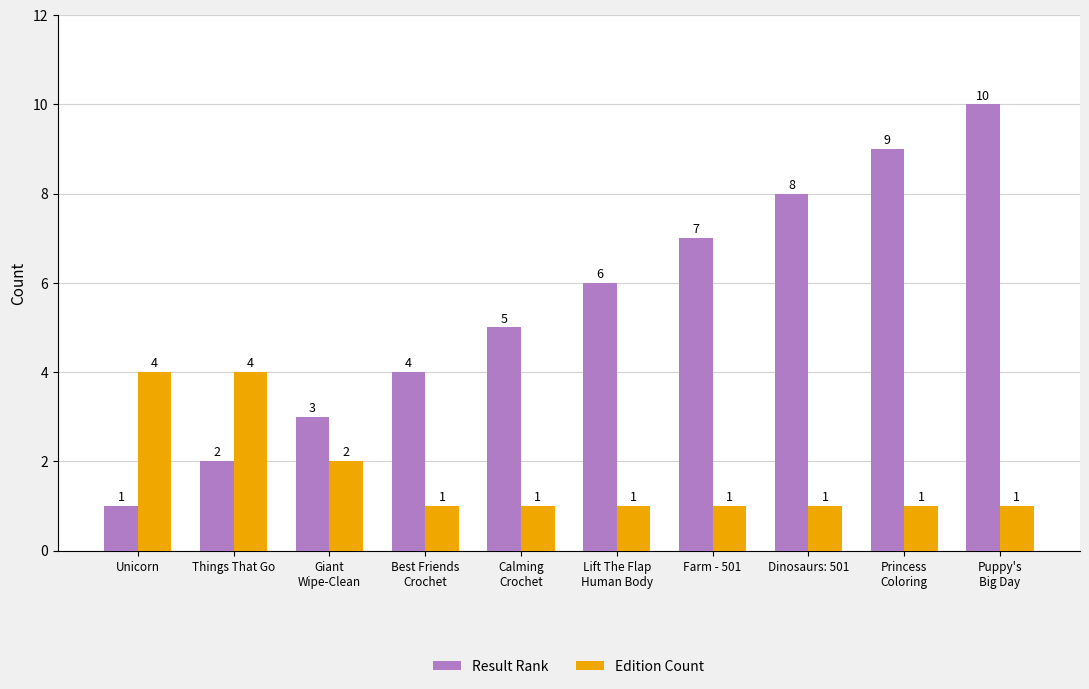

Is it true that Result Rank equals 6 at Lift The Flap
Human Body?

True